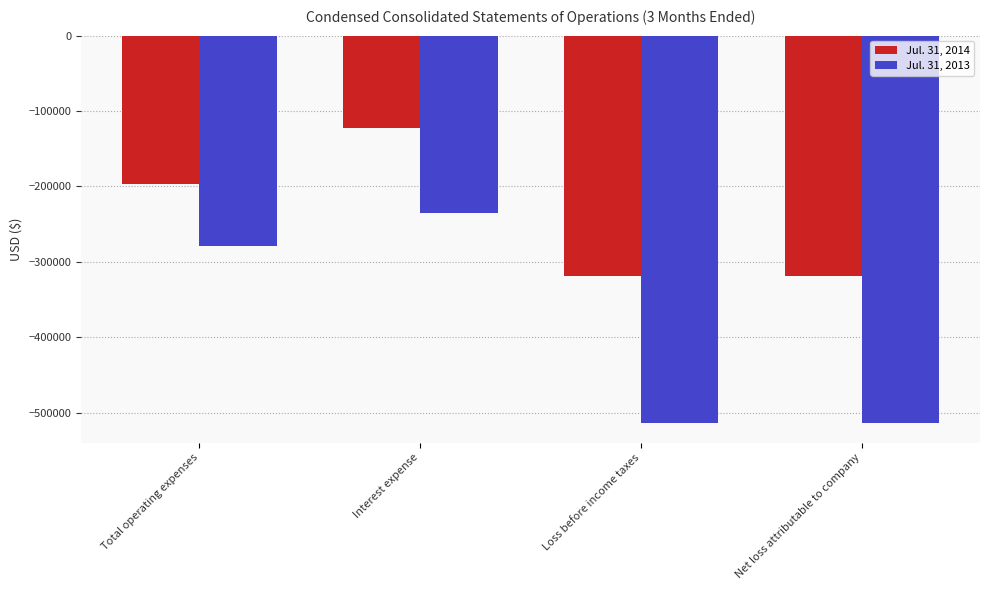

True or false: Jul. 31, 2014 has a value of -318756 at Net loss attributable to company.

True